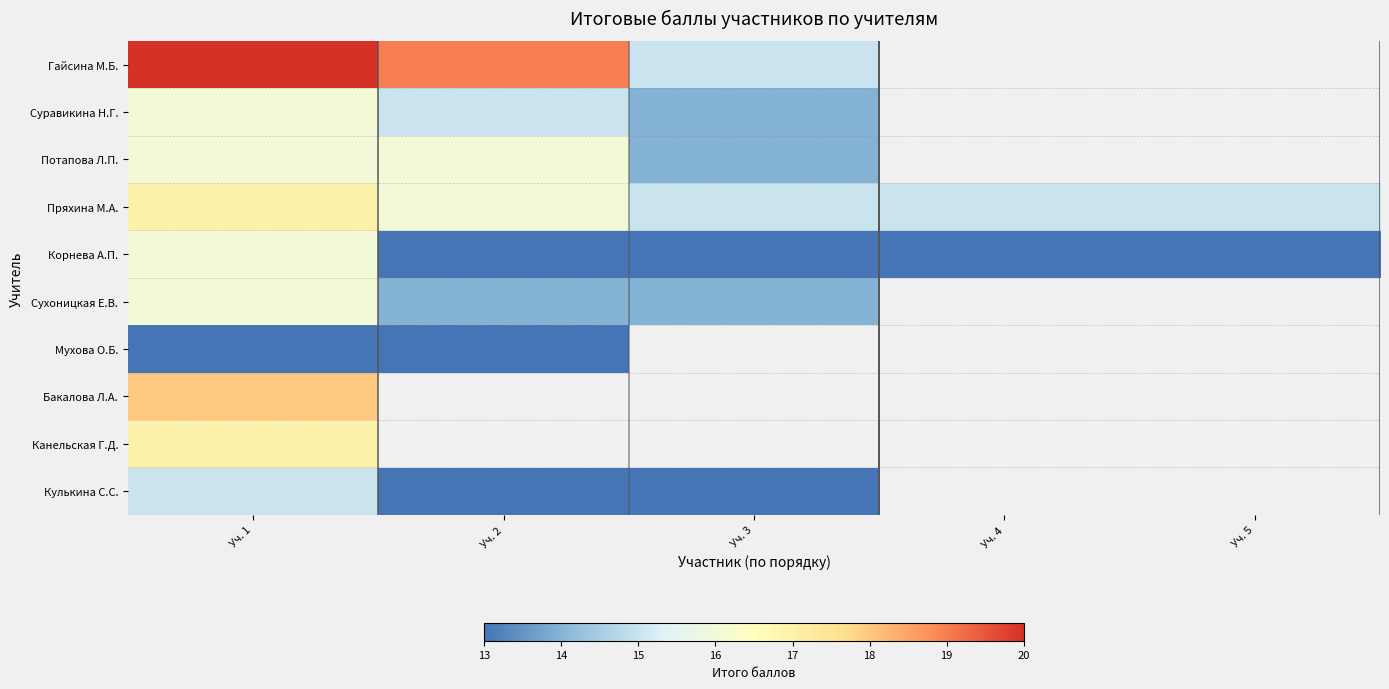

Where is Гайсина М.Б. nearest to the value 17?

Уч. 2